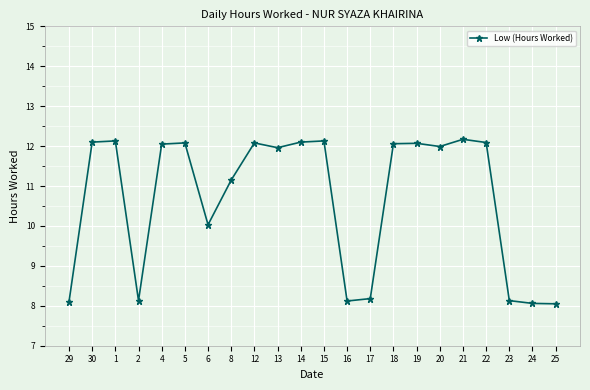

What is the greatest value displayed?

12.2